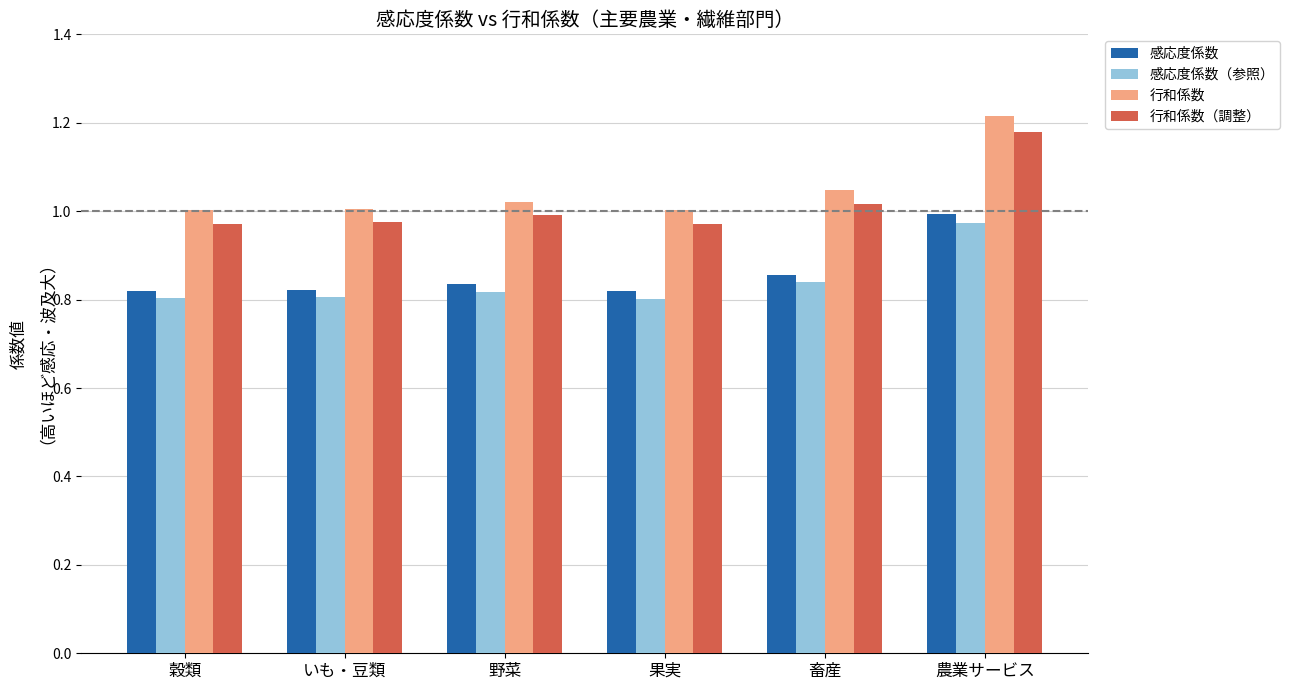

Which series has the widest spread of values?

行和係数